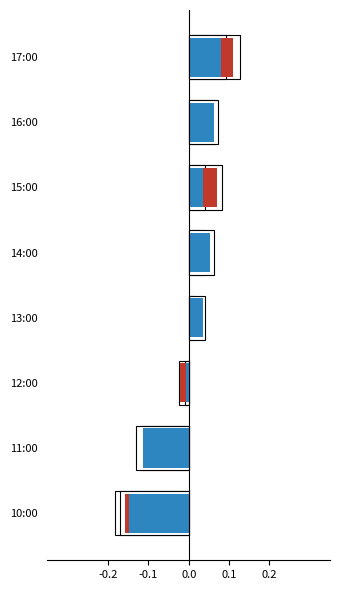

Count the number of categories in the chart.

8